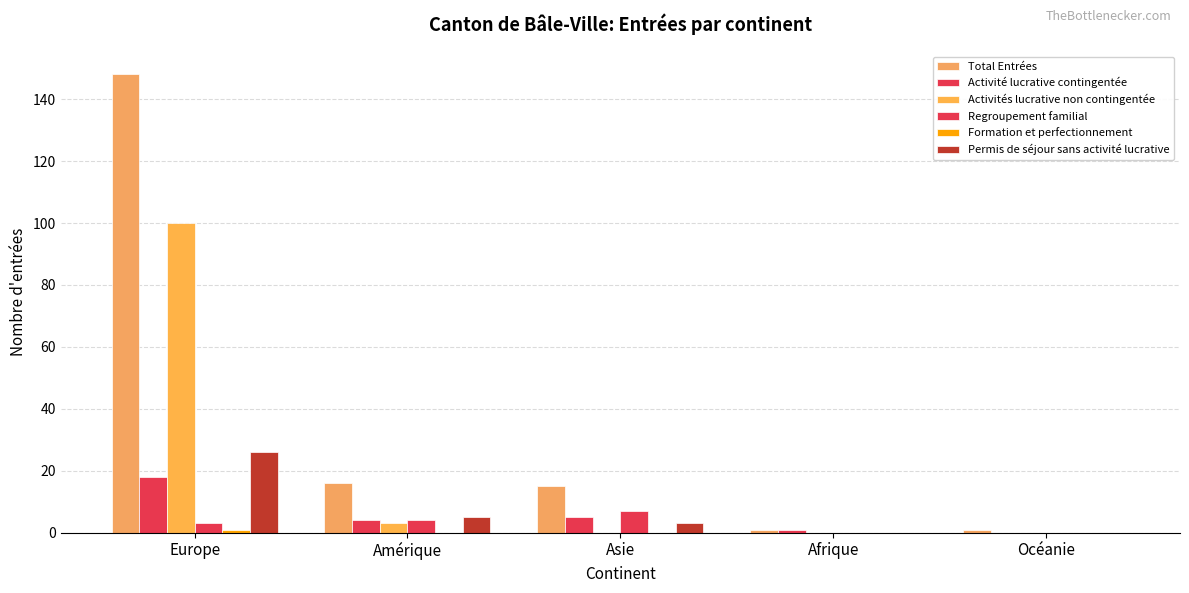

Does the chart contain stacked bars?

No